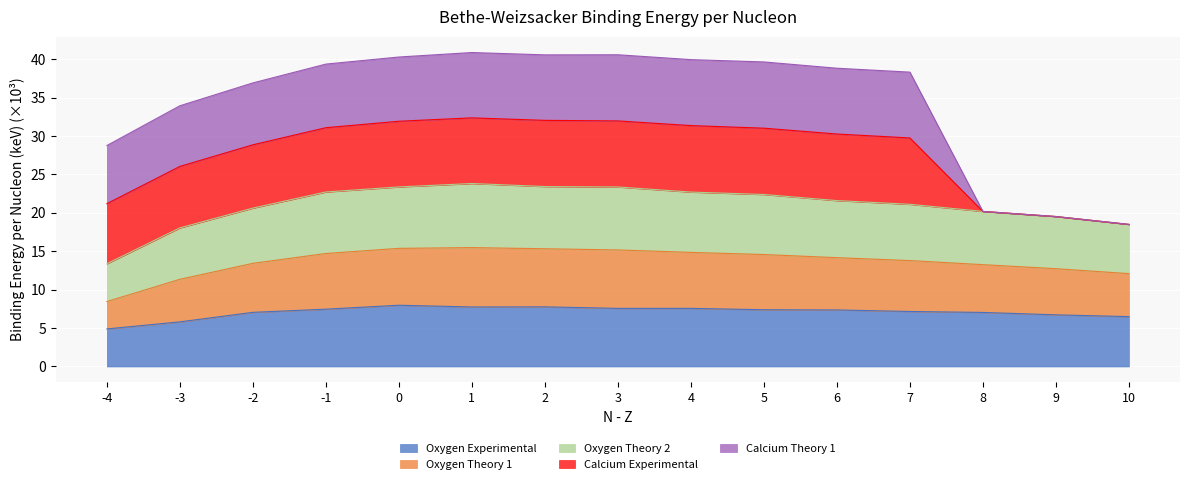

What is the total value across all series at 1?

40.9